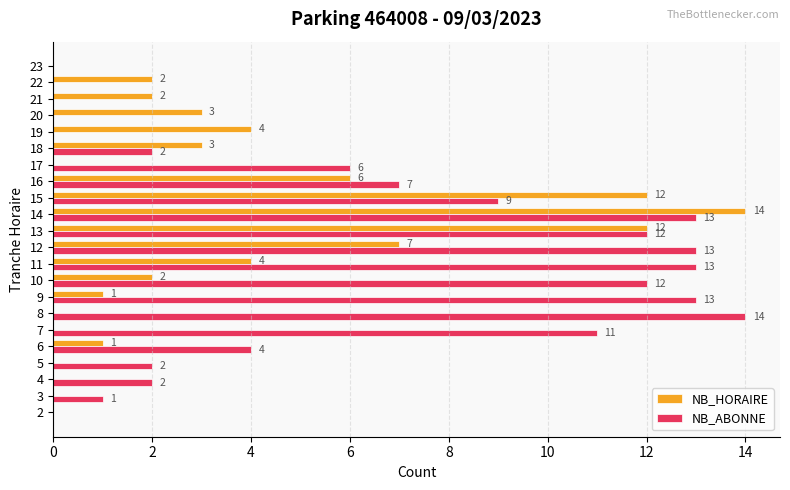

What is the maximum value shown in the chart?

14